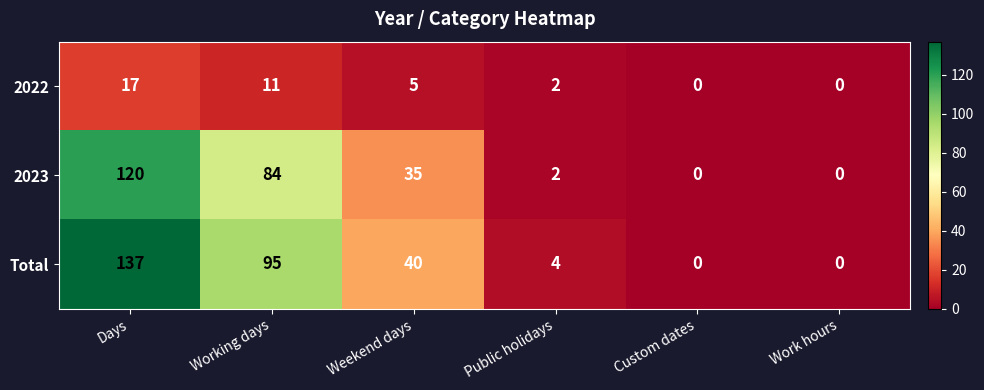

Rank the series by their maximum value, from lowest to highest.

2022, 2023, Total